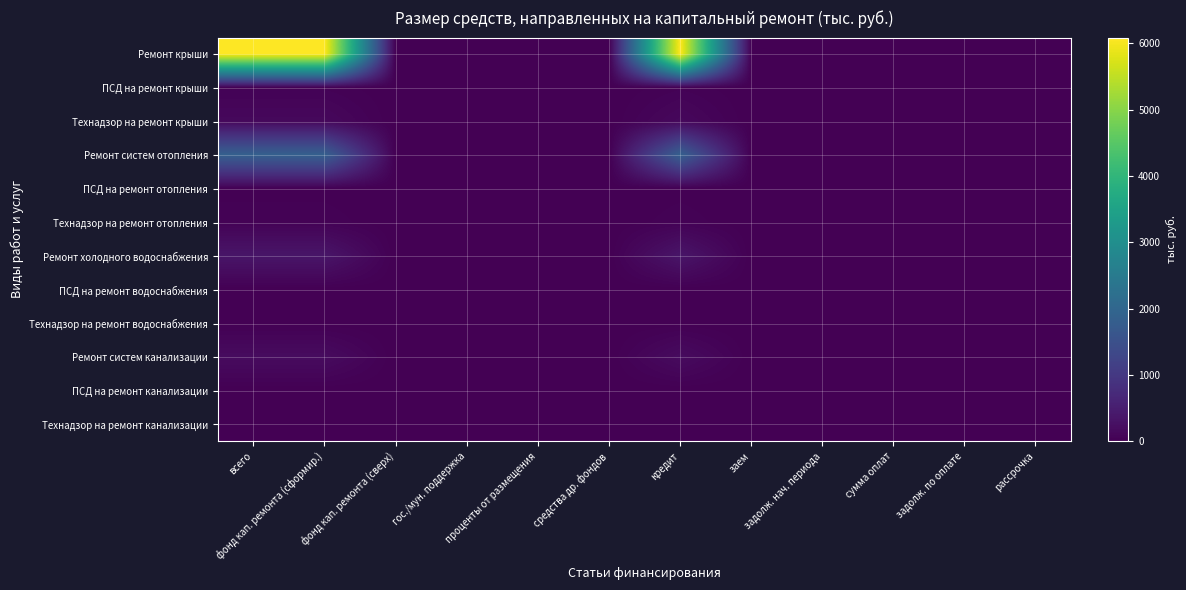

At how many categories does at least one series exceed 1069?

3